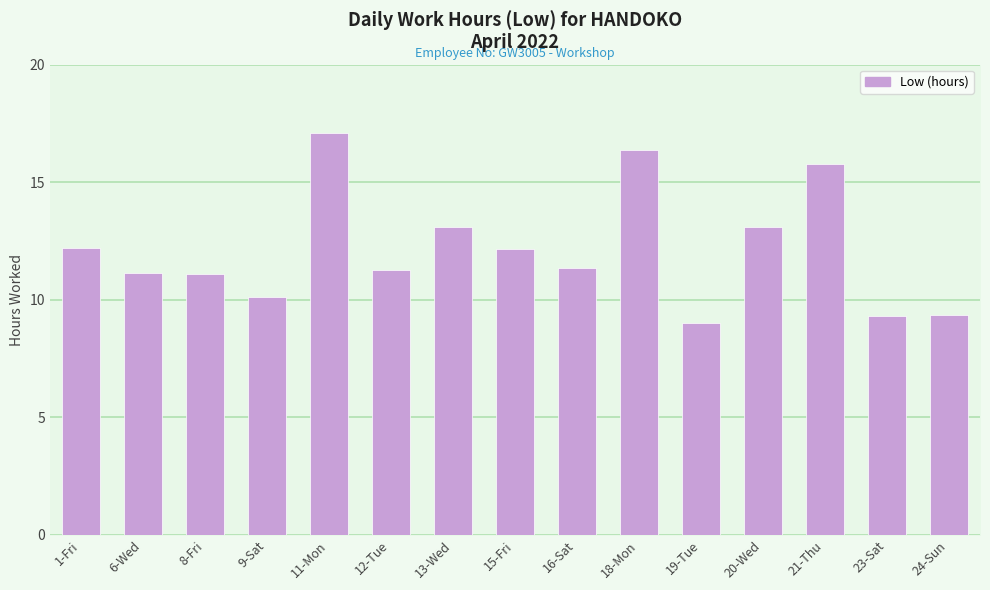

What is the label of the 8th bar from the left?

15-Fri